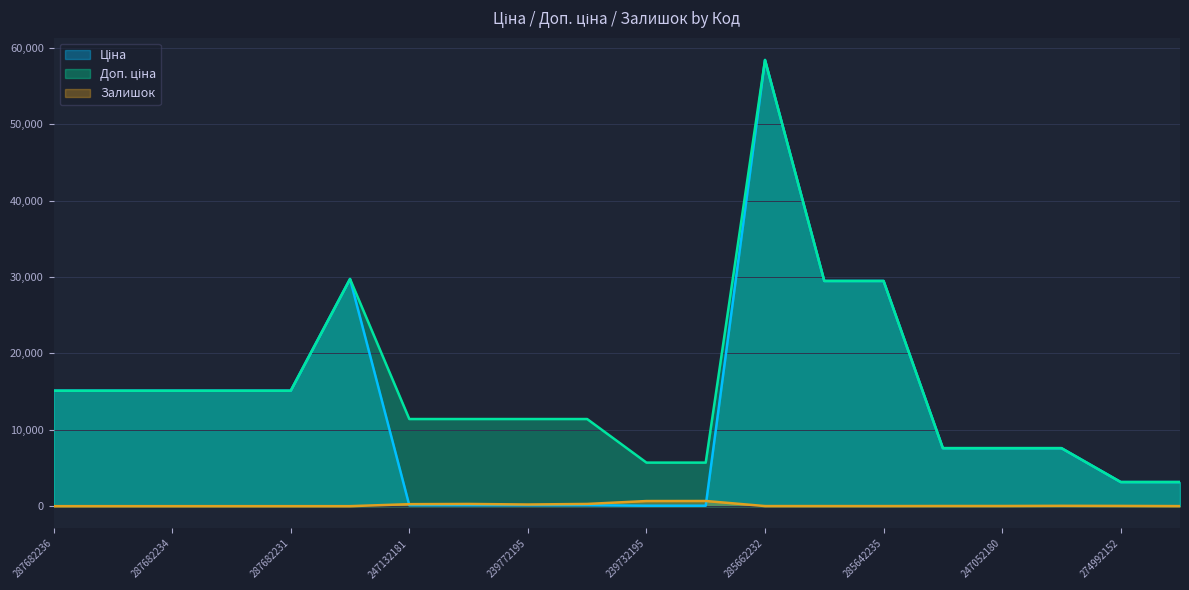

Is the value of Ціна at 247132181 greater than the value of Залишок at 247132181?

No